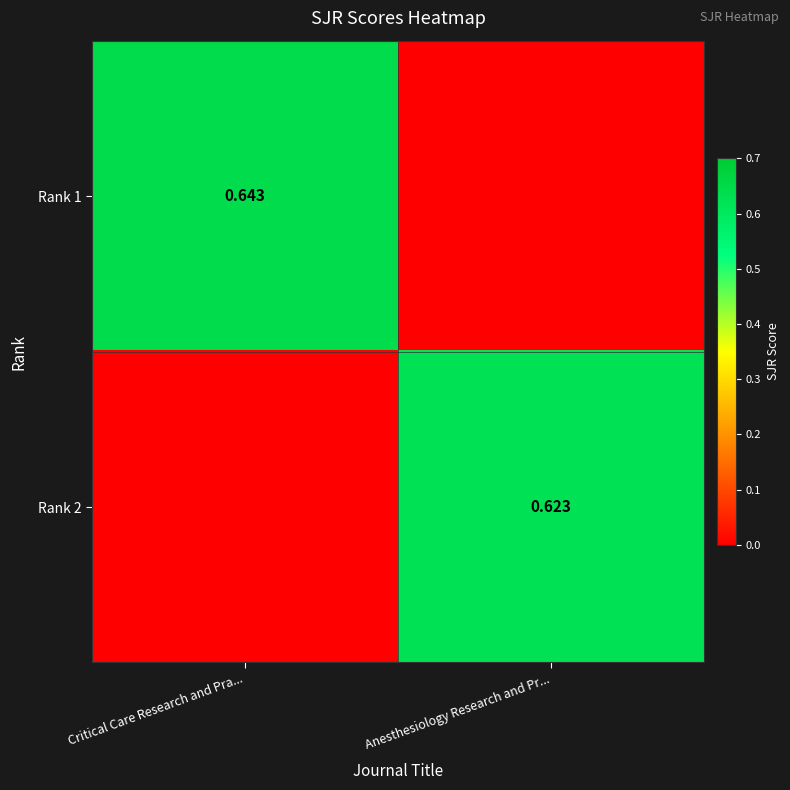

Which category has the highest value across all series?

Critical Care Research and Pra...